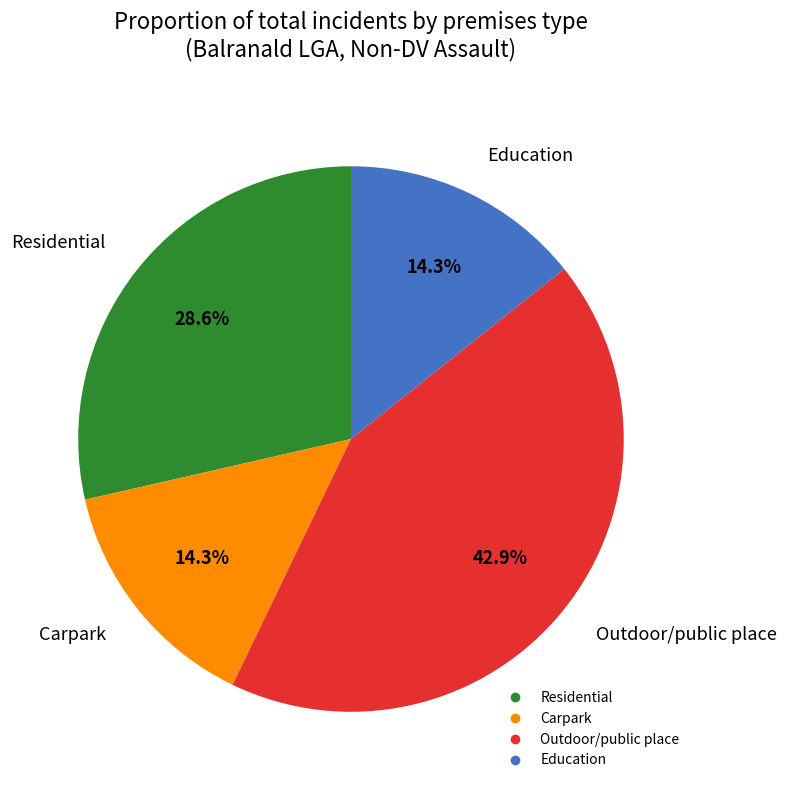

How many slices are in this pie chart?

4